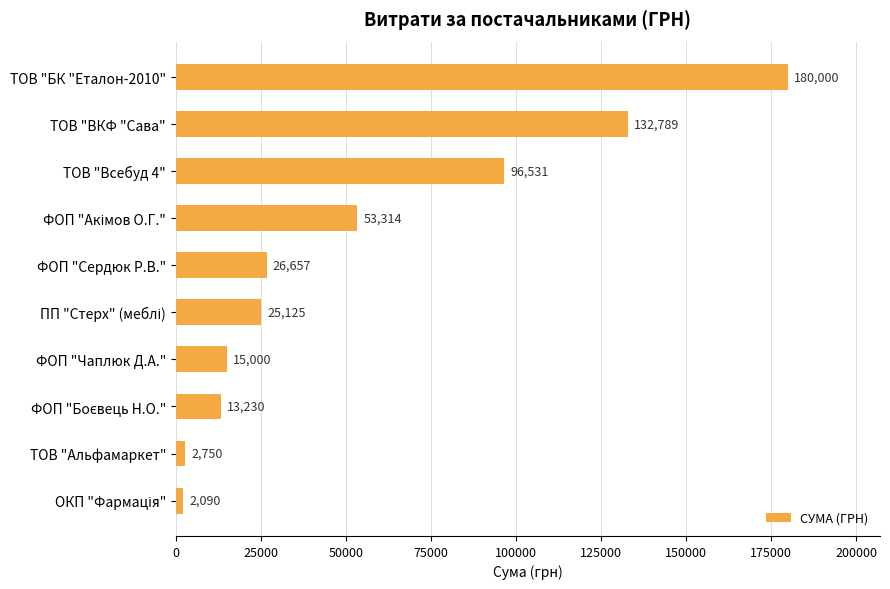

What is the greatest value displayed?

180000.0